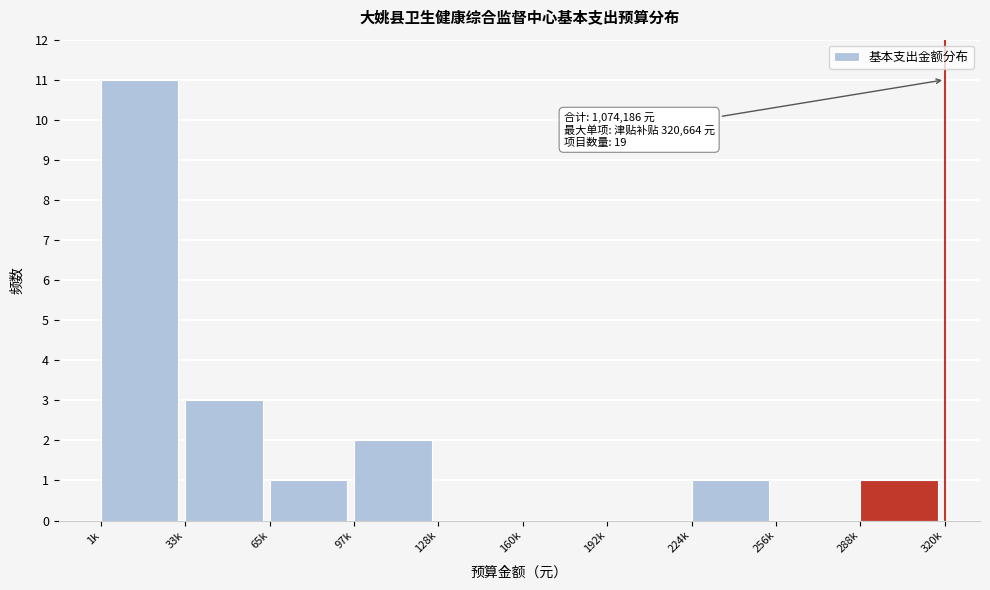

Reading left to right, list all the values displayed in this chart.

1k=11	33k=3	65k=1	97k=2	128k=0	160k=0	192k=0	224k=1	256k=0	288k=1